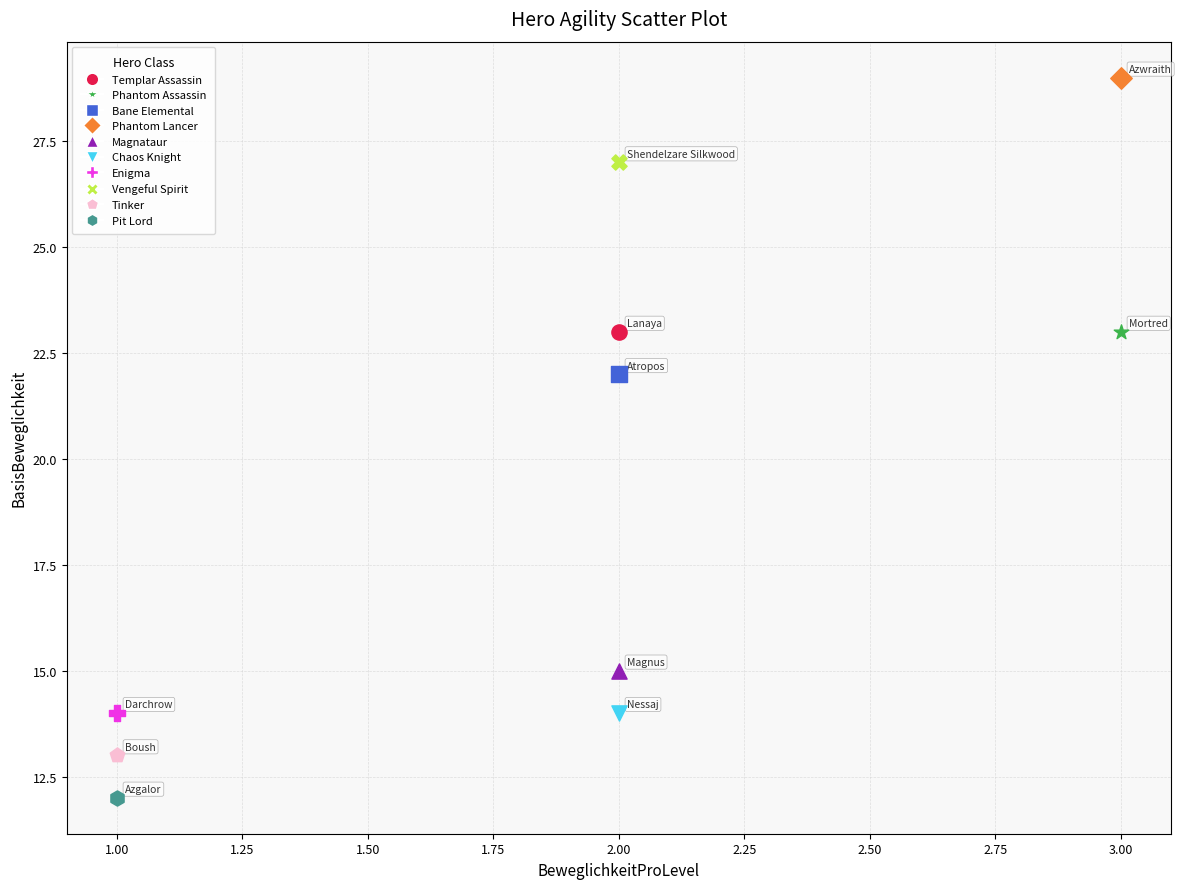

What are all the series names shown in the legend?

Templar Assassin, Phantom Assassin, Bane Elemental, Phantom Lancer, Magnataur, Chaos Knight, Enigma, Vengeful Spirit, Tinker, Pit Lord